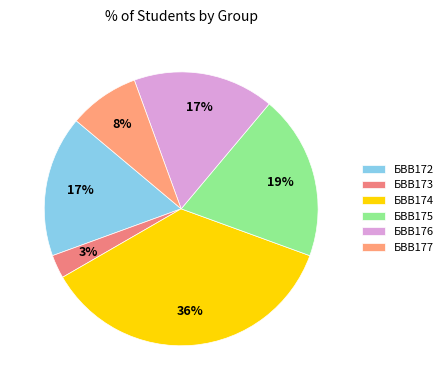

What percentage is NOT represented by БВВ175?

80.6%